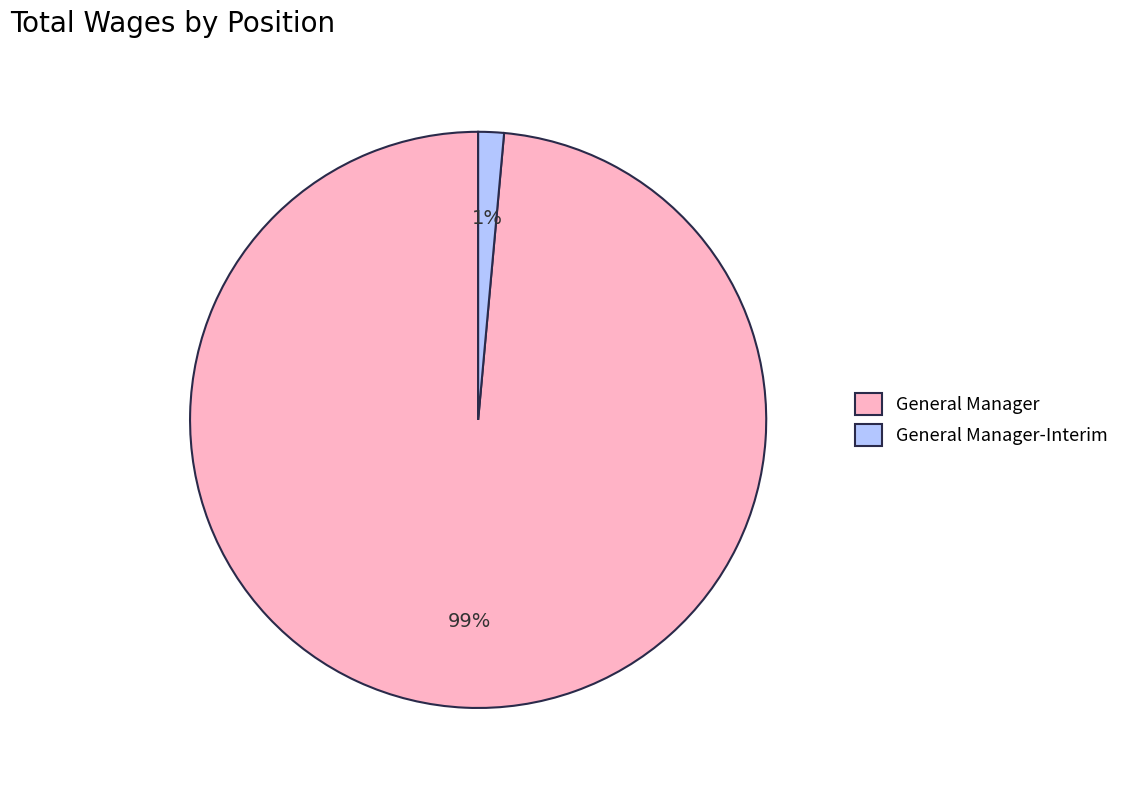

What percentage is the General Manager slice, to the nearest percent?

99%